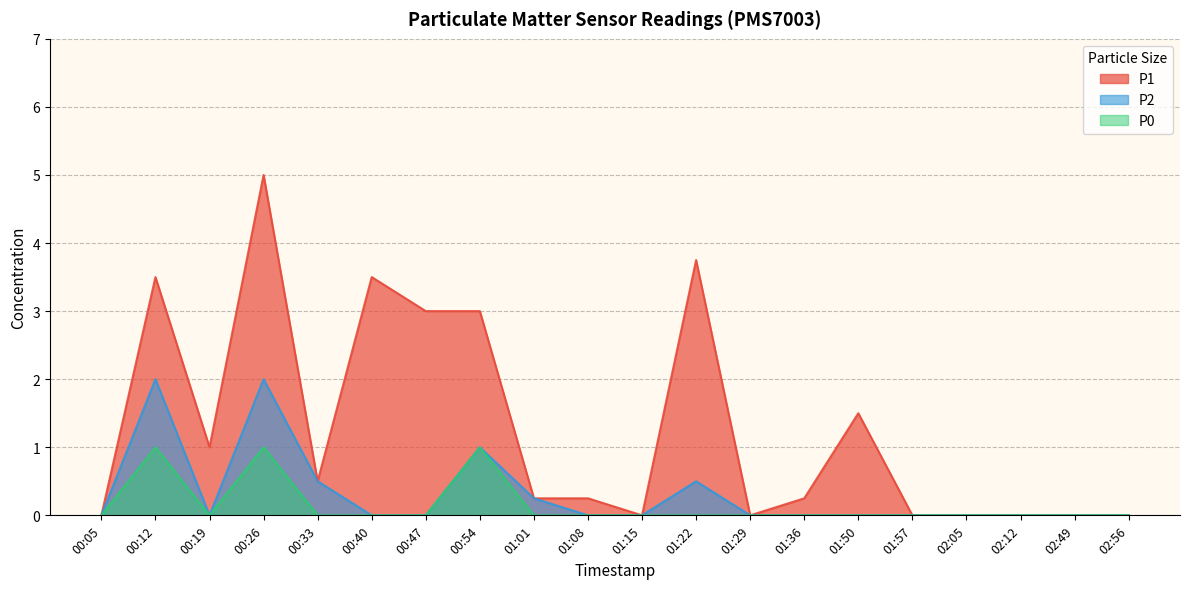

At which category does P2 reach its first local valley?

00:19